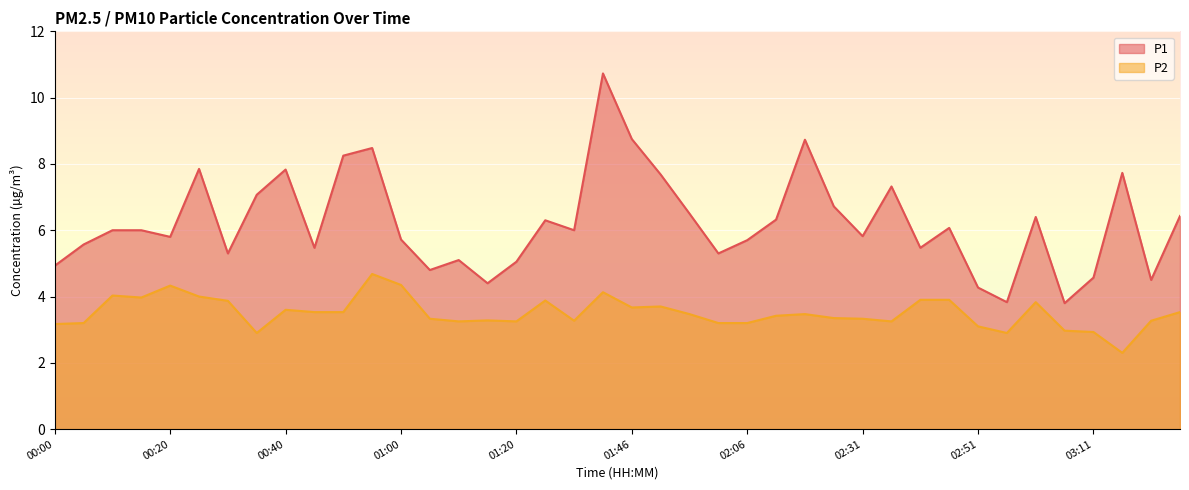

What is the difference between the highest and lowest values at 01:56?

3.0